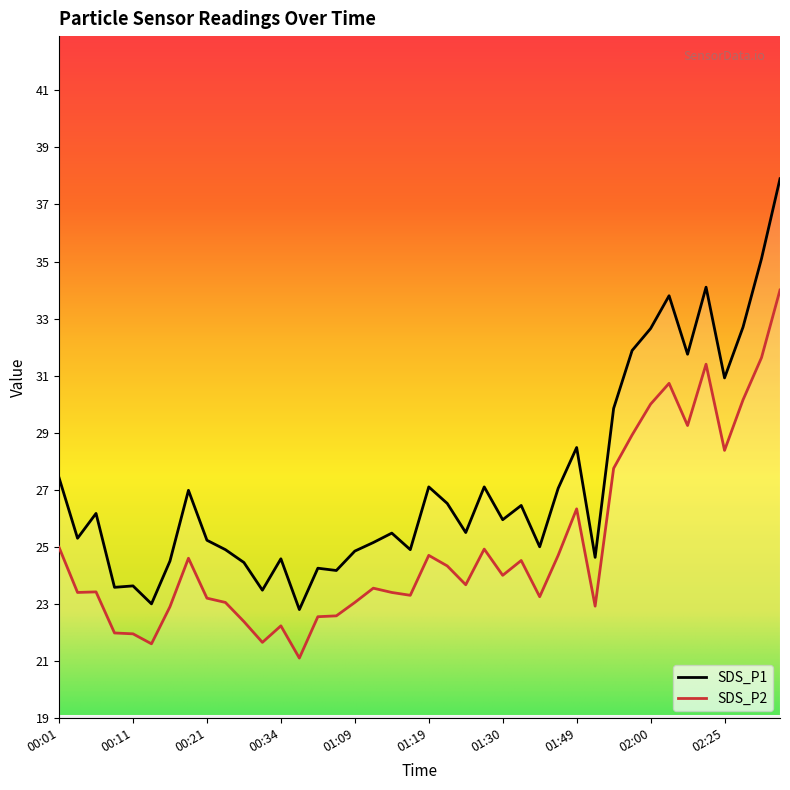

Where is the first local maximum for SDS_P1?

00:07